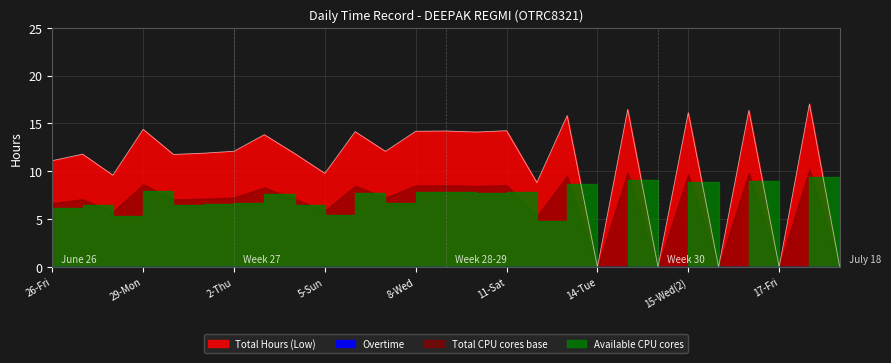

Which category has the lowest value across all series?

14-Tue